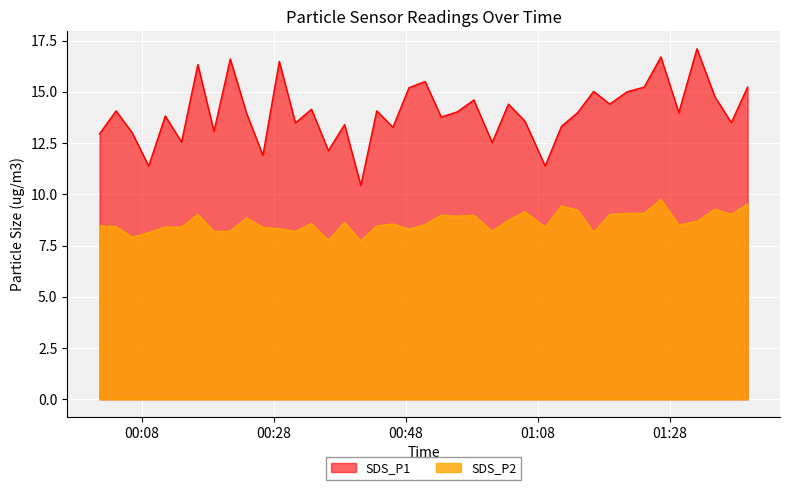

True or false: SDS_P2 and SDS_P1 intersect in this chart.

False